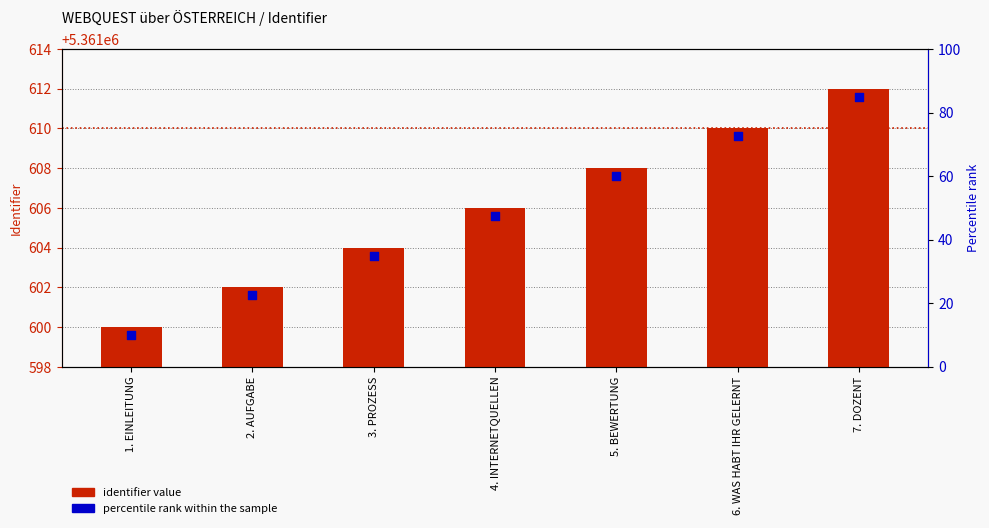

Which series has the largest total across all categories?

identifier value